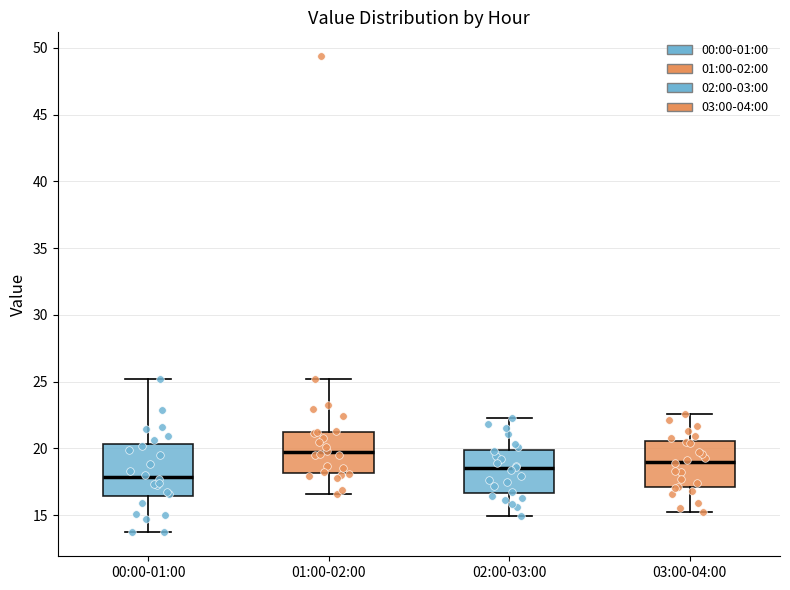

Which box's median line is the highest?

01:00-02:00